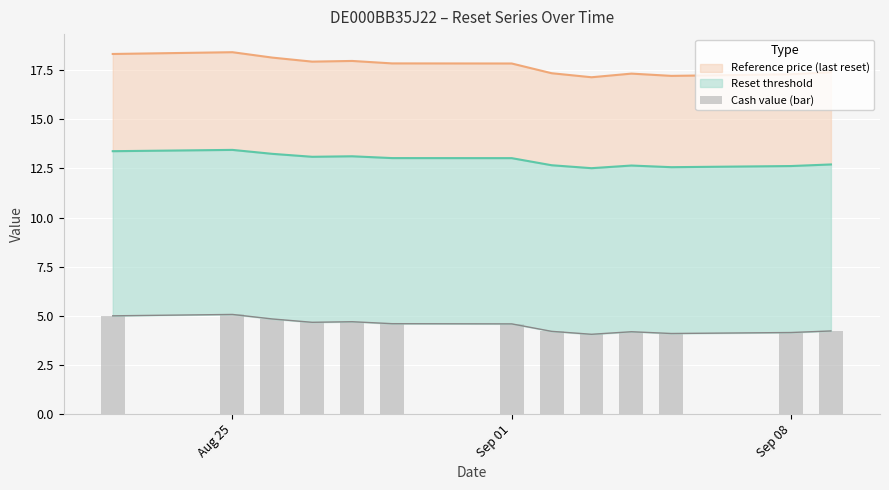

Are the bars horizontal?

No